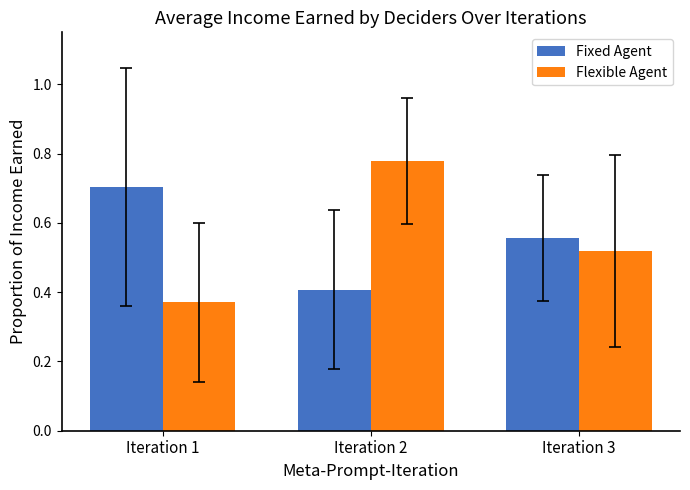

At how many categories does at least one series exceed 0?

3